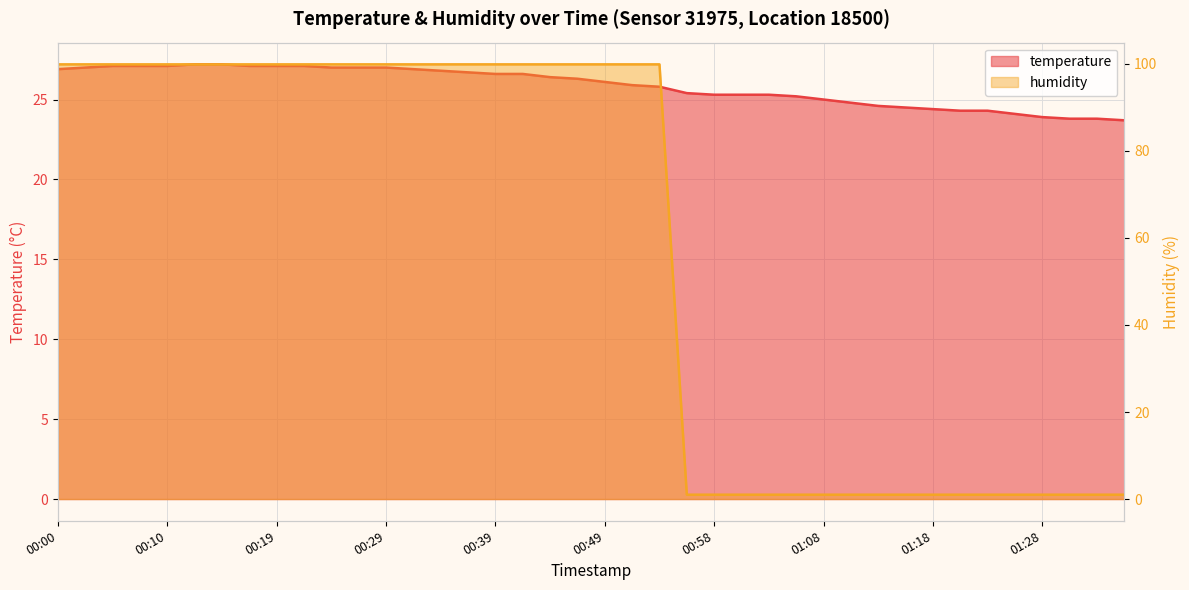

At which label does humidity reach its peak?

00:00